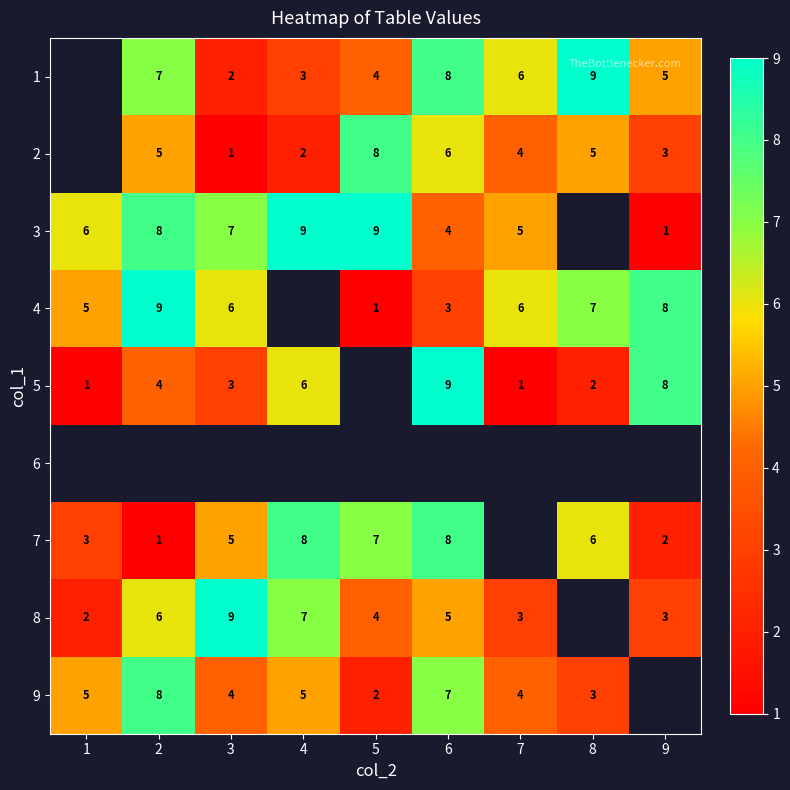

Is the value of 4 at 3 greater than the value of 7 at 9?

Yes